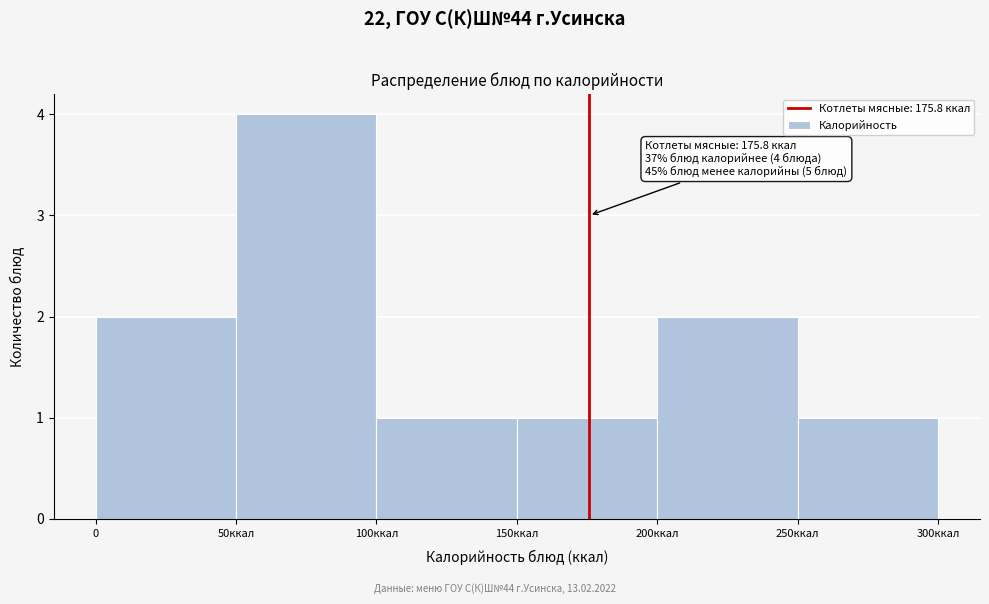

Reading left to right, extract all data points from this chart.

0=2	50ккал=4	100ккал=1	150ккал=1	200ккал=2	250ккал=1